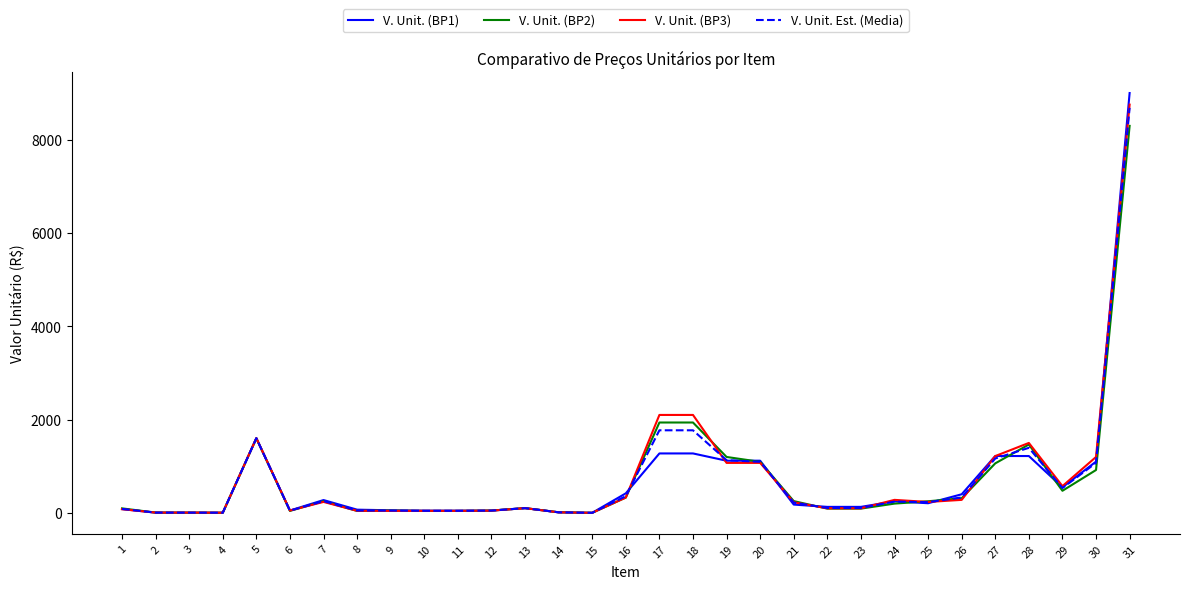

Which series has the widest spread of values?

V. Unit. (BP1)